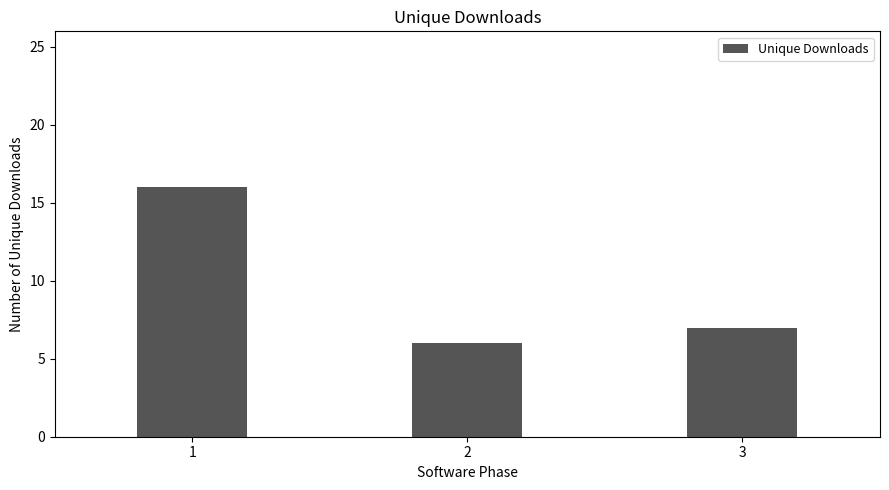

Count the number of categories in the chart.

3